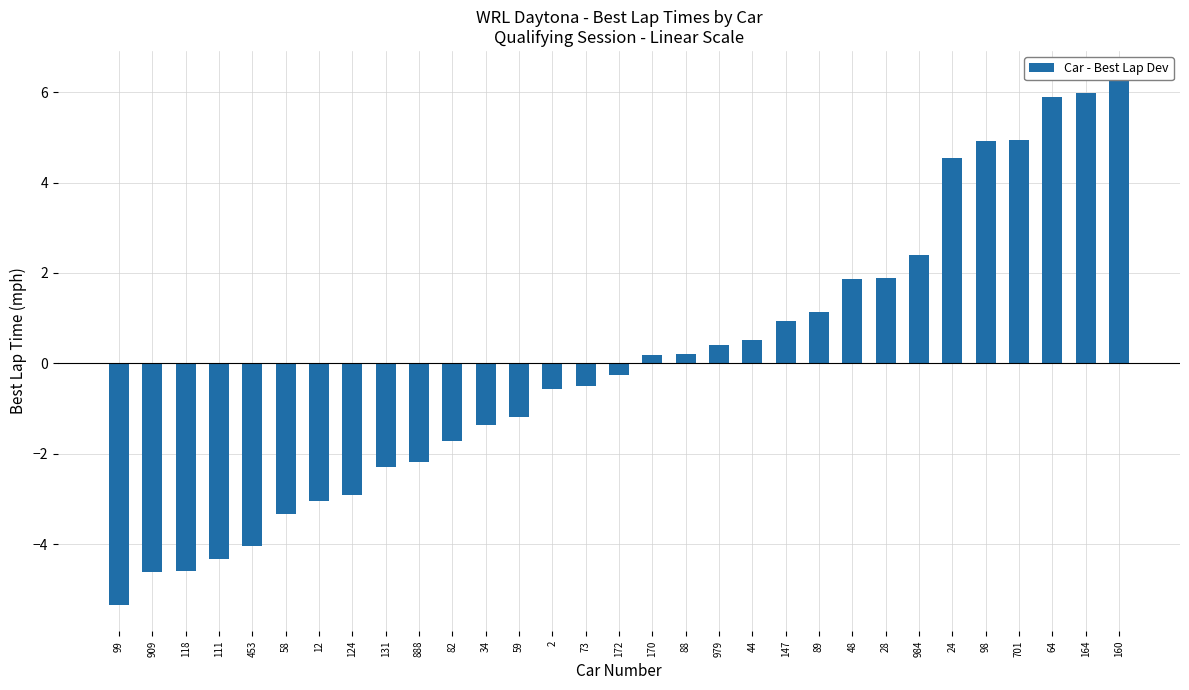

What is the change in value from 453 to 44?

+4.5